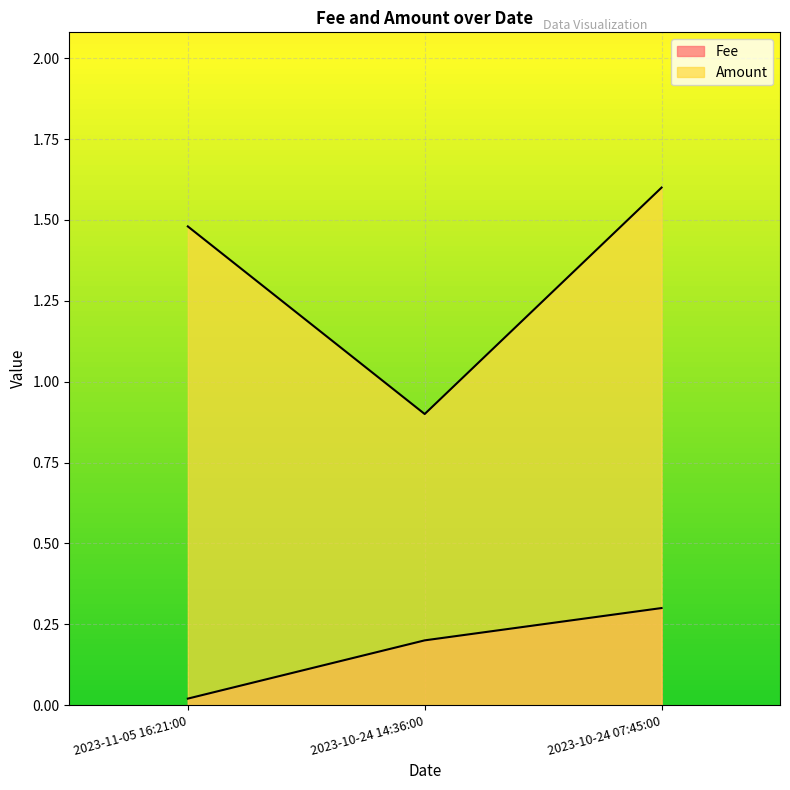

What value does the Amount series have at 2023-10-24 07:45:00?

1.6